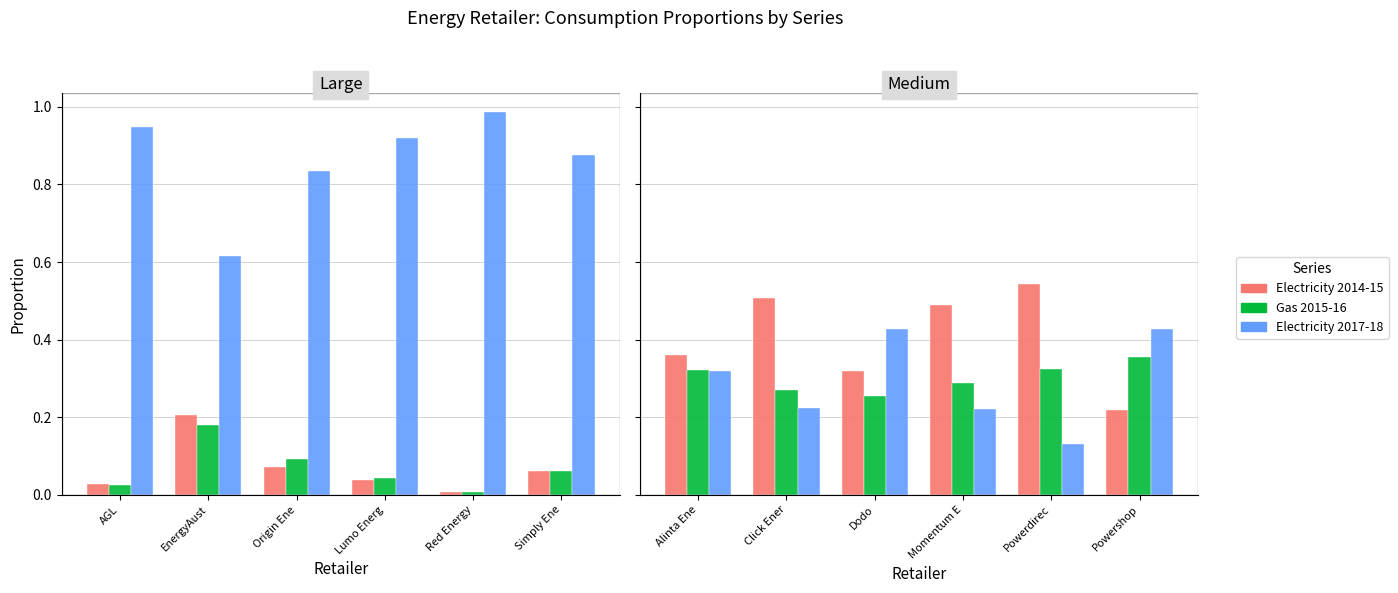

What is the lowest value of the Electricity 2017-18 series?

0.1